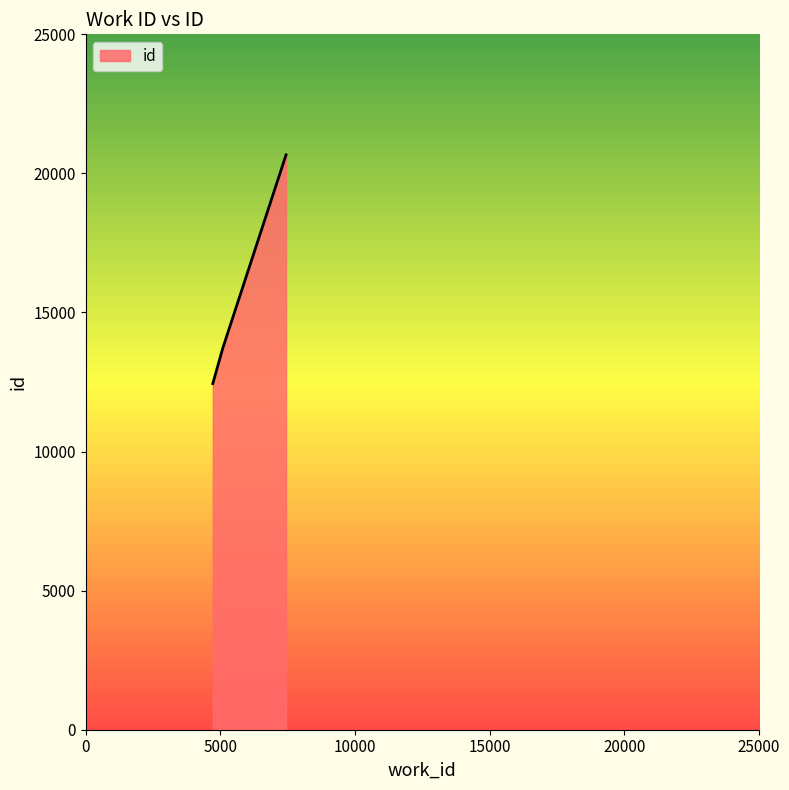

What is the sum of all values?

46825